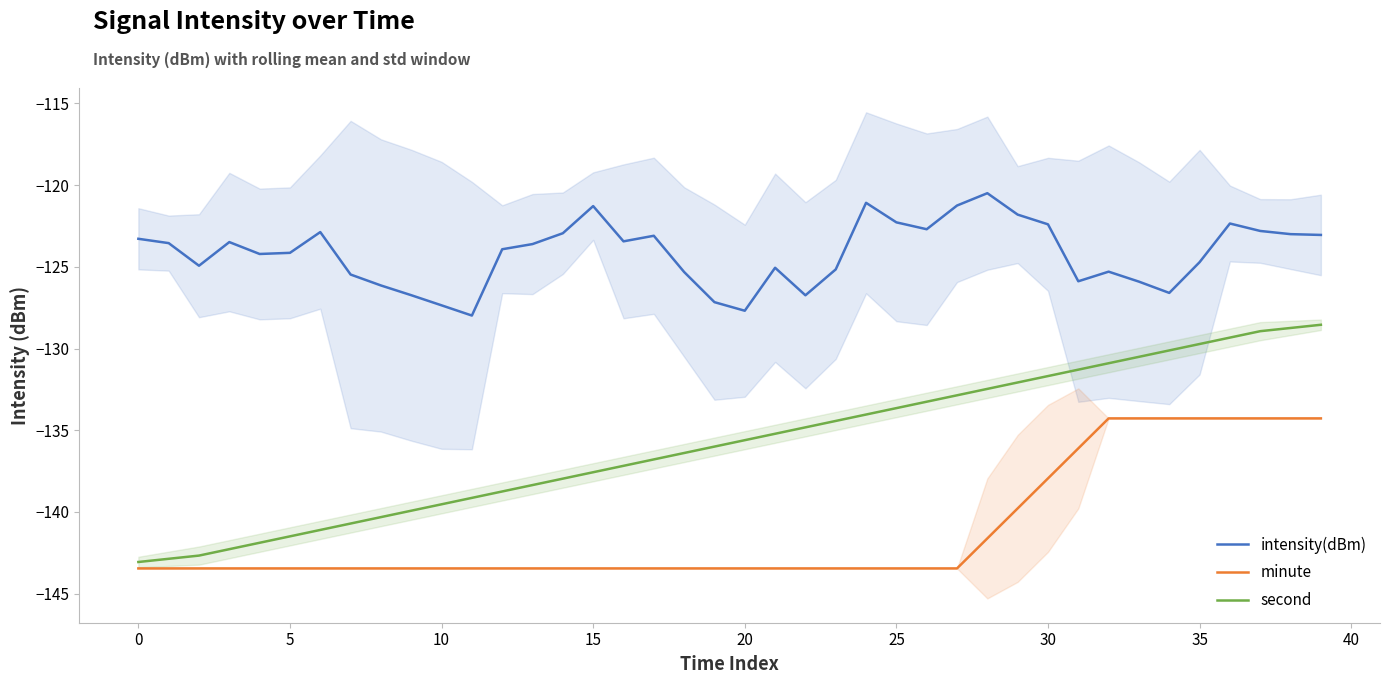

List the series in order of their peak value, lowest first.

minute, second, intensity(dBm)